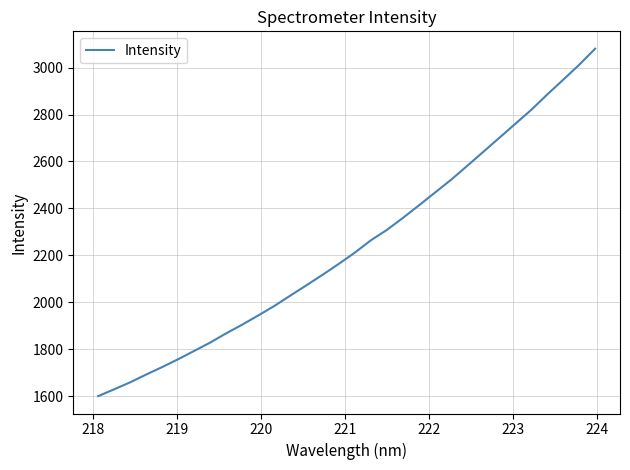

Count the number of data series in this chart.

1